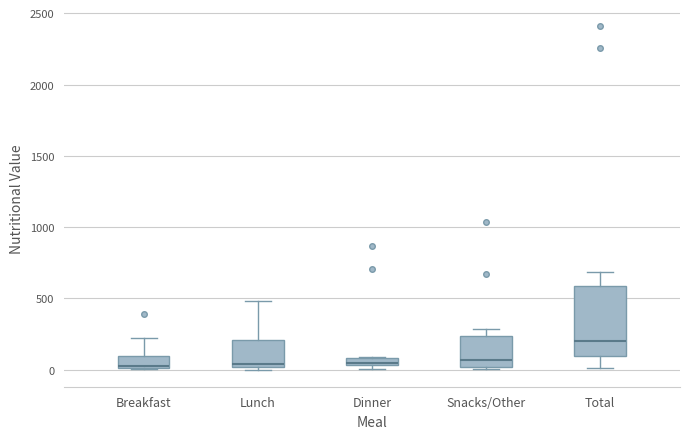

Which box is the tallest, from its lower edge to its upper edge?

Total